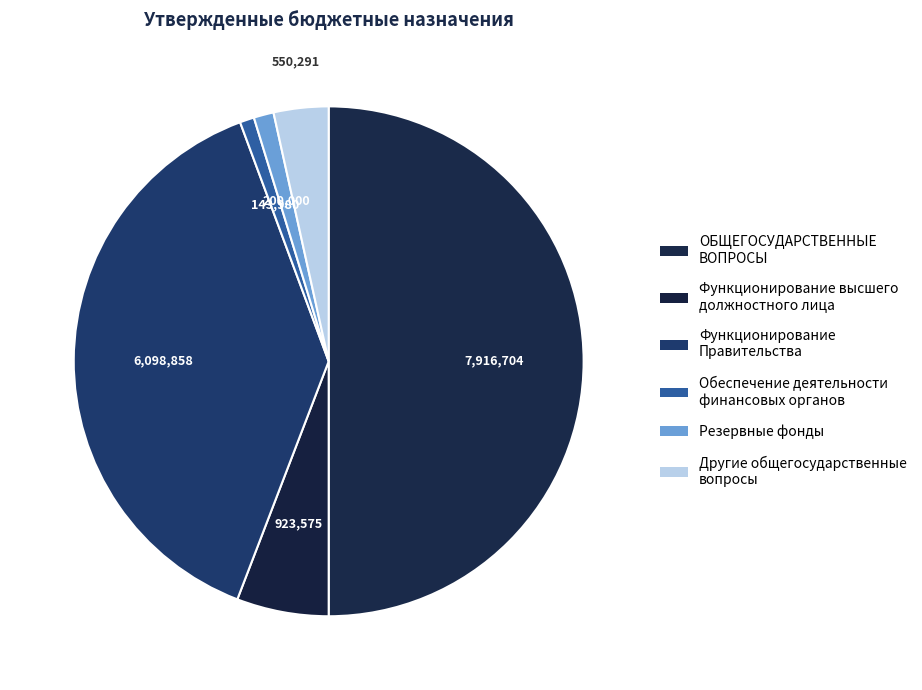

Approximately how many times larger is the value at Другие общегосударственные вопросы compared to Резервные фонды?

2.8